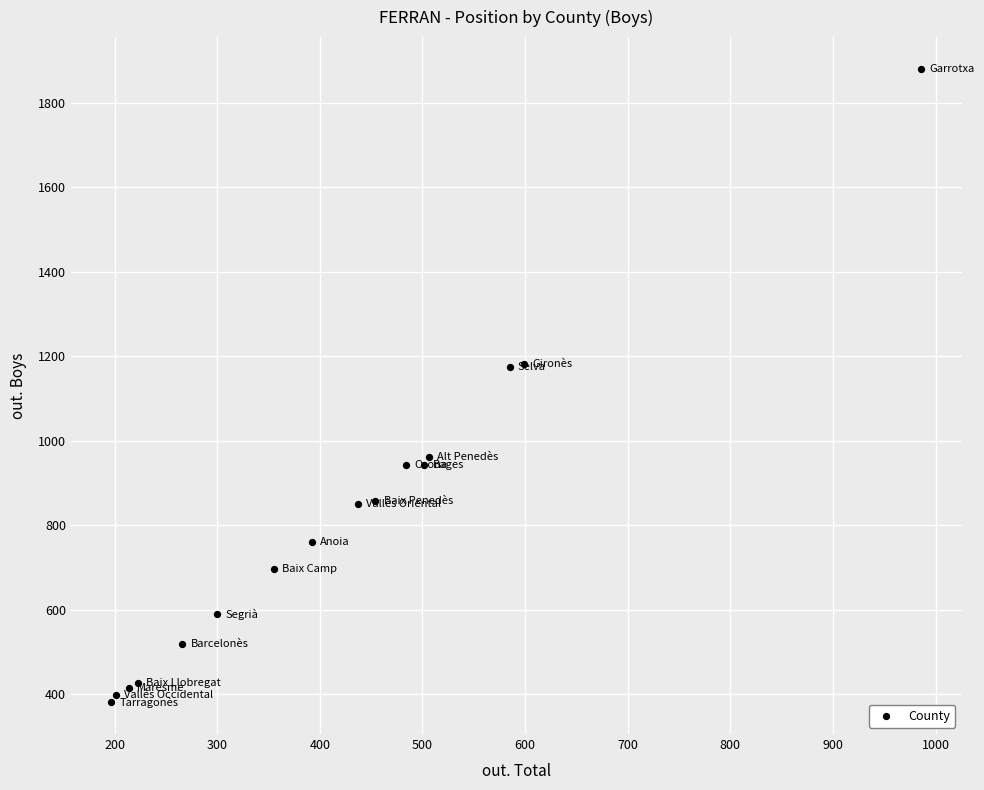

What is the range of X values (max minus min)?

789